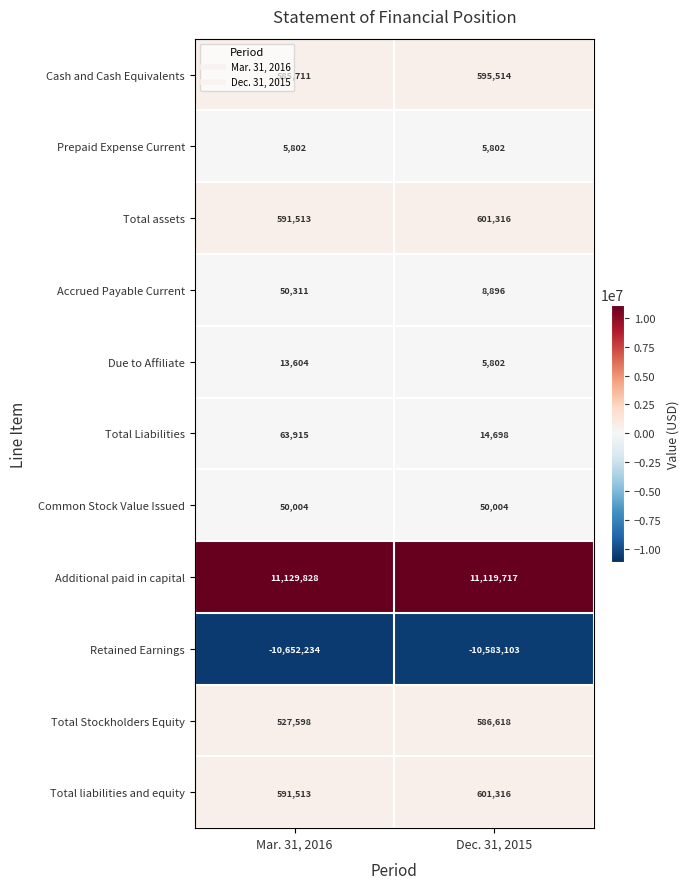

List the labels in order of Due to Affiliate value, smallest first.

Dec. 31, 2015, Mar. 31, 2016